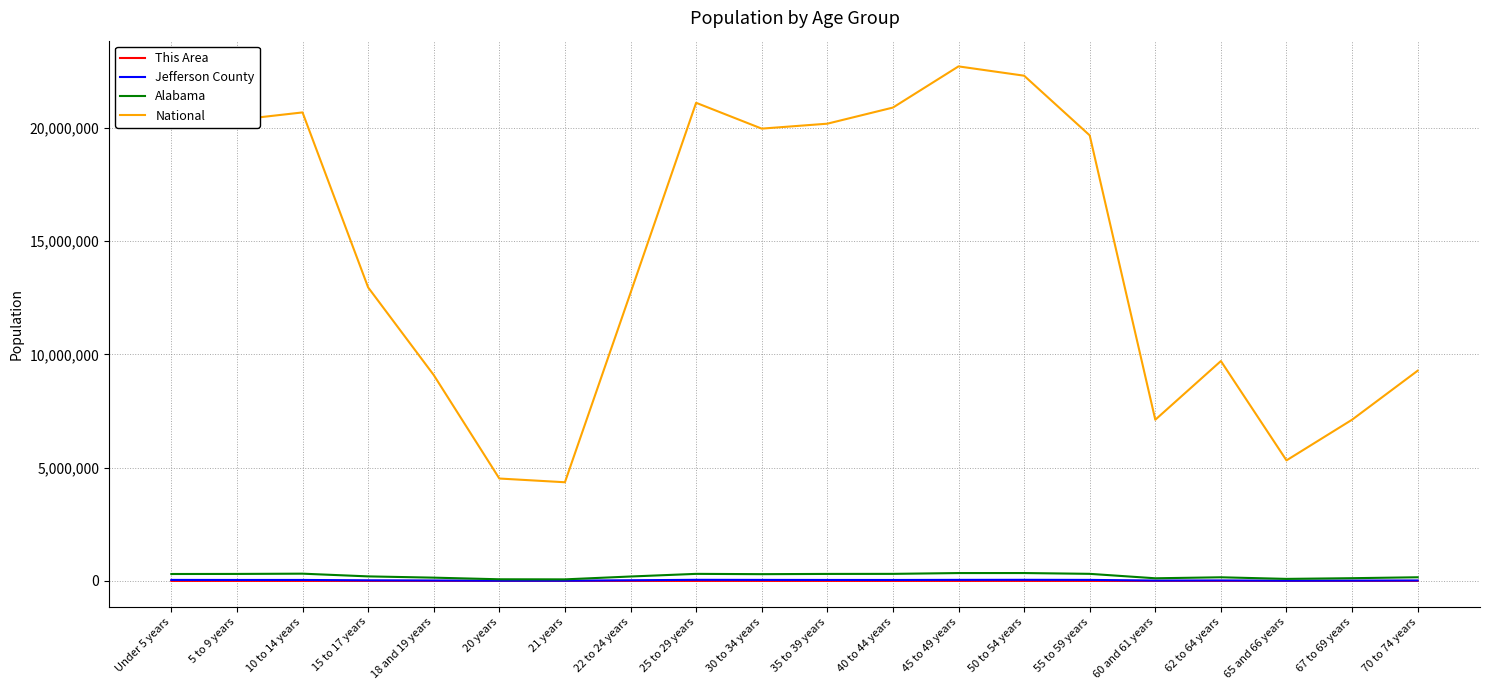

The Alabama series shows 89406 at 65 and 66 years. True or false?

True